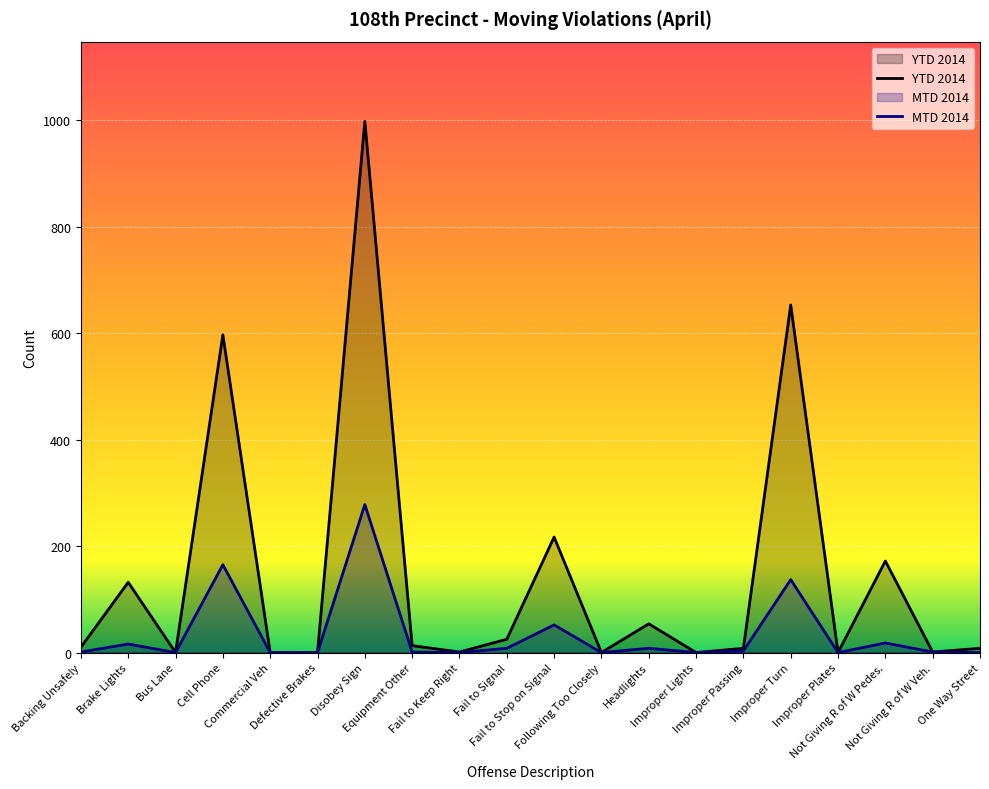

What position from the left is Improper Lights?

14